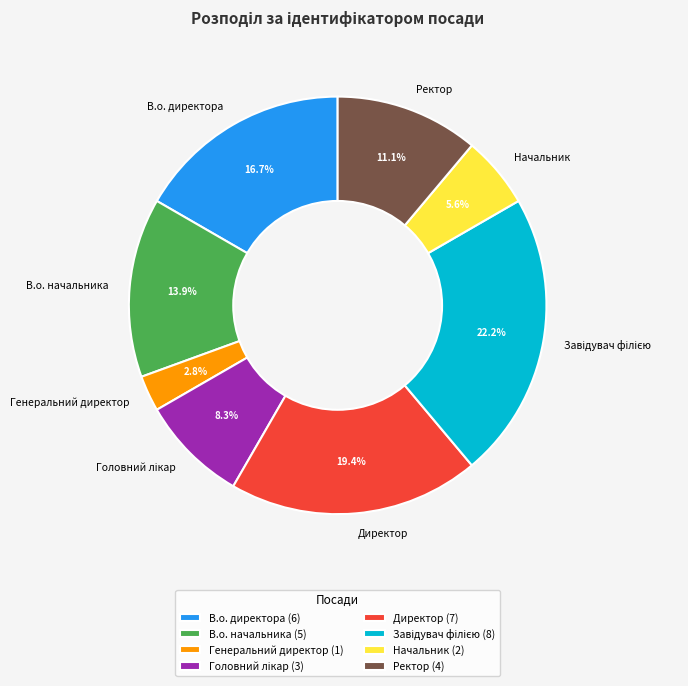

Is there a majority slice in this chart?

No